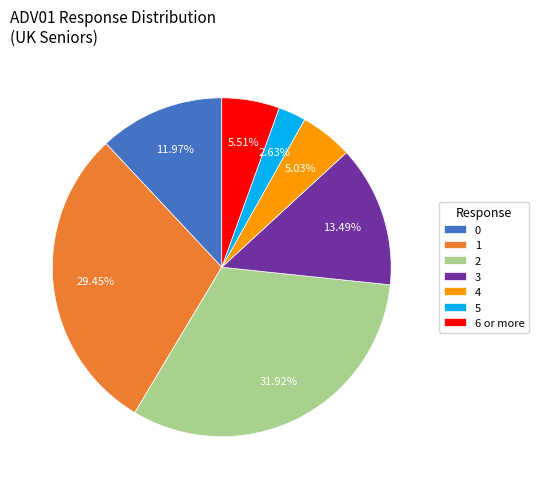

Is it true that 1 is 29% of the pie?

True